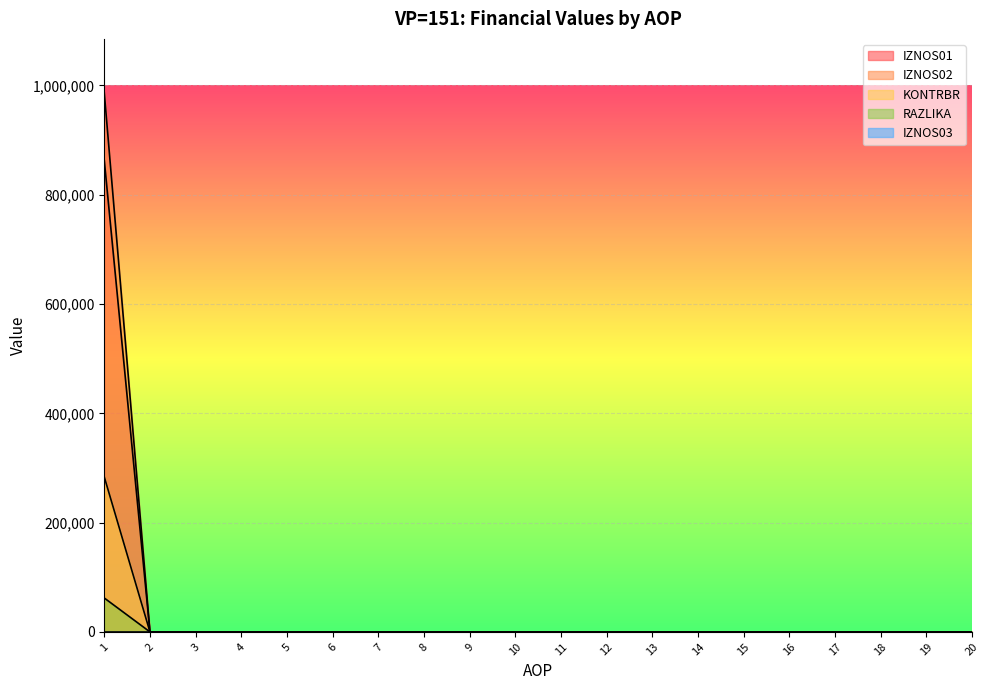

True or false: IZNOS01 and IZNOS02 cross at least once.

False